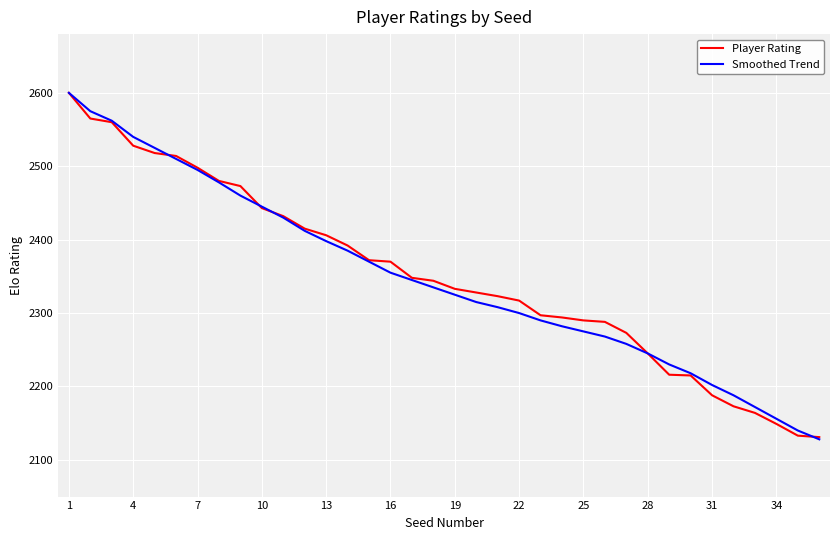

How many lines are shown in the chart?

2